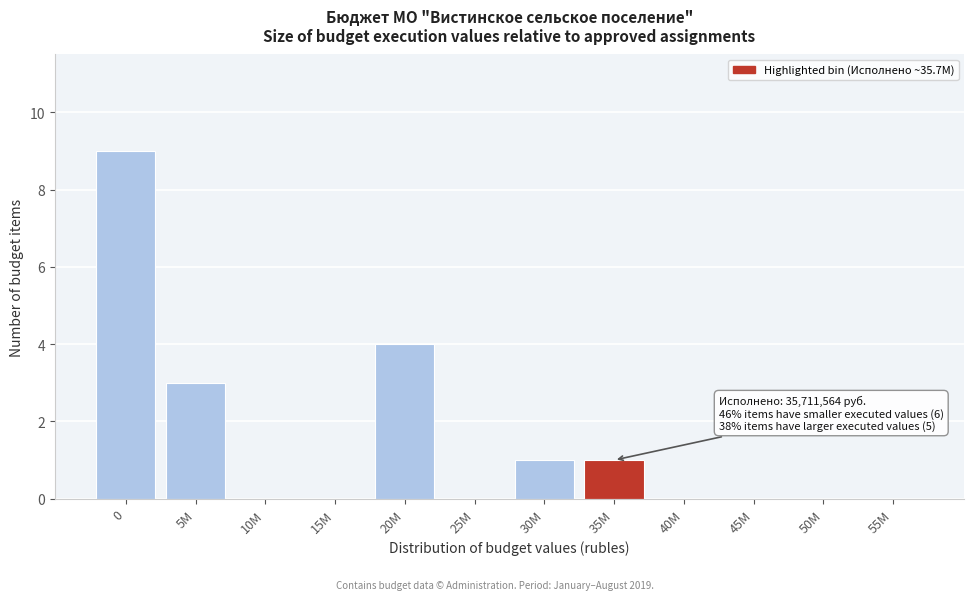

Reading left to right, list all the values displayed in this chart.

0=9	5M=3	10M=0	15M=0	20M=4	25M=0	30M=1	35M=1	40M=0	45M=0	50M=0	55M=0